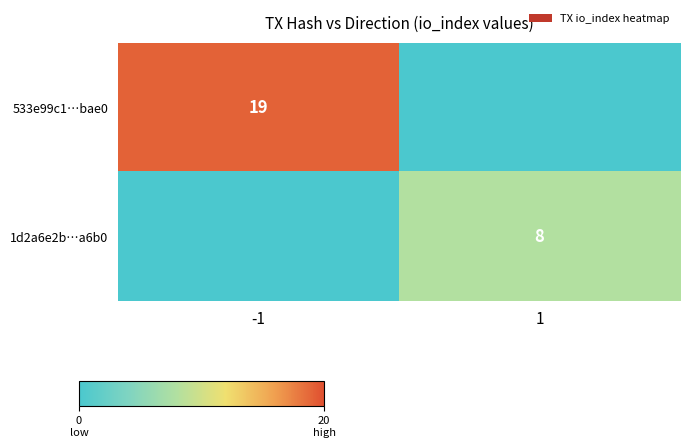

Is it true that 1d2a6e2b…a6b0 equals 4 at 1?

False